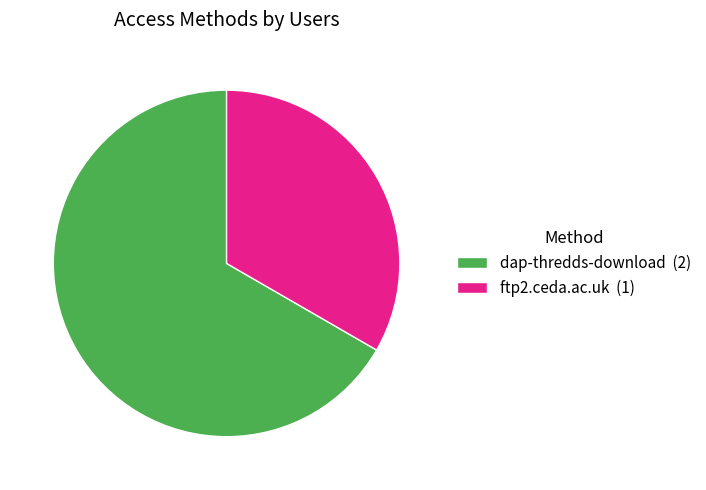

What is the ratio of the value at ftp2.ceda.ac.uk (1) to the value at dap-thredds-download (2)?

0.5